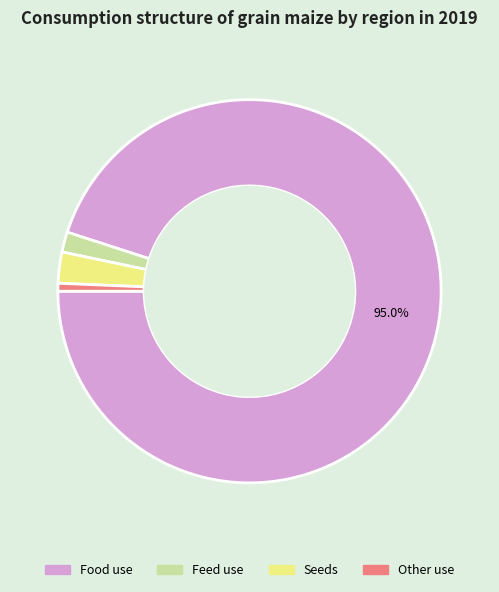

Does any single category account for the majority?

Yes